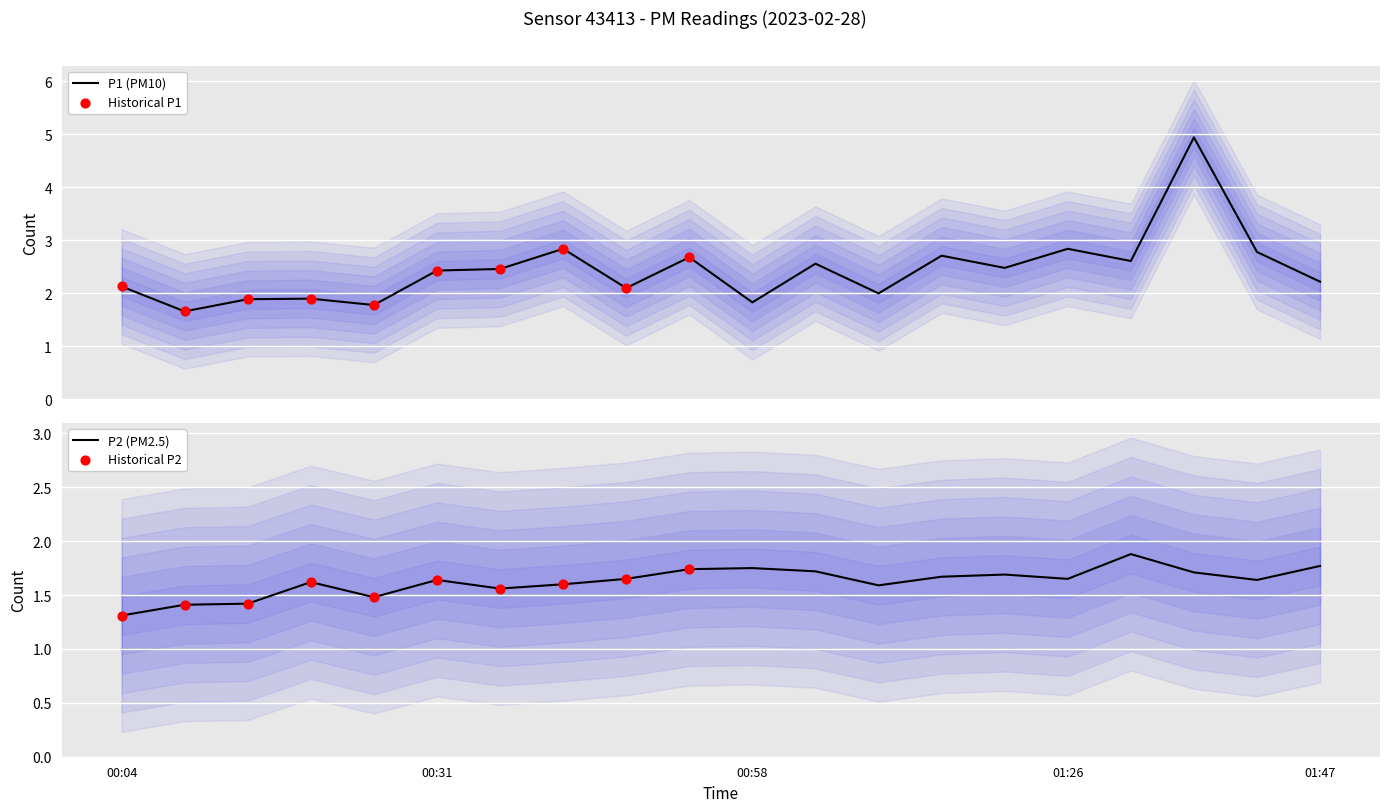

Is the value of P2 at 01:42 greater than the value of P1 at 01:04?

No